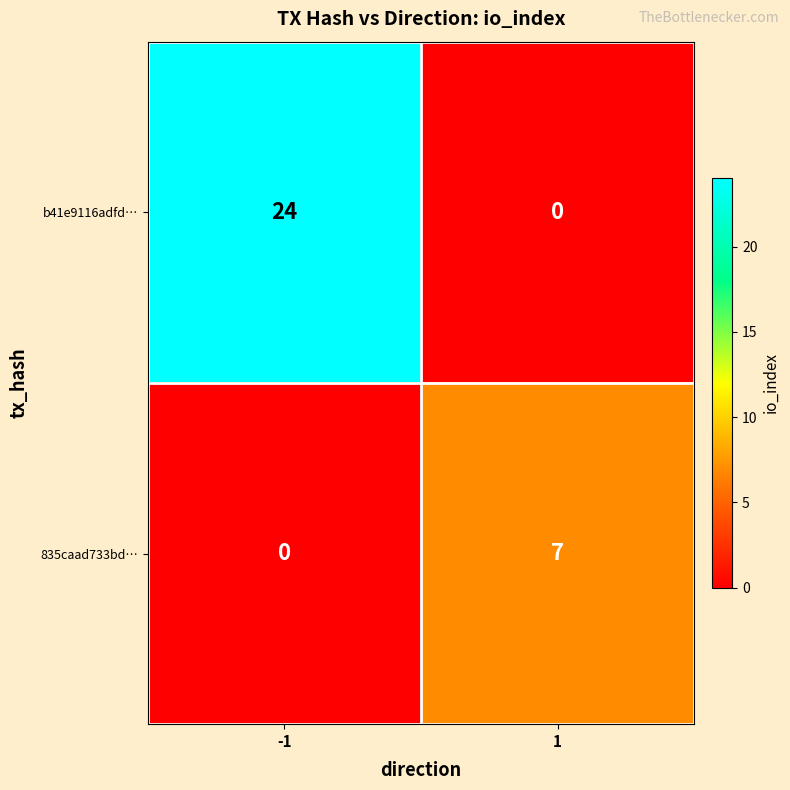

How many categories are shown in the chart?

2